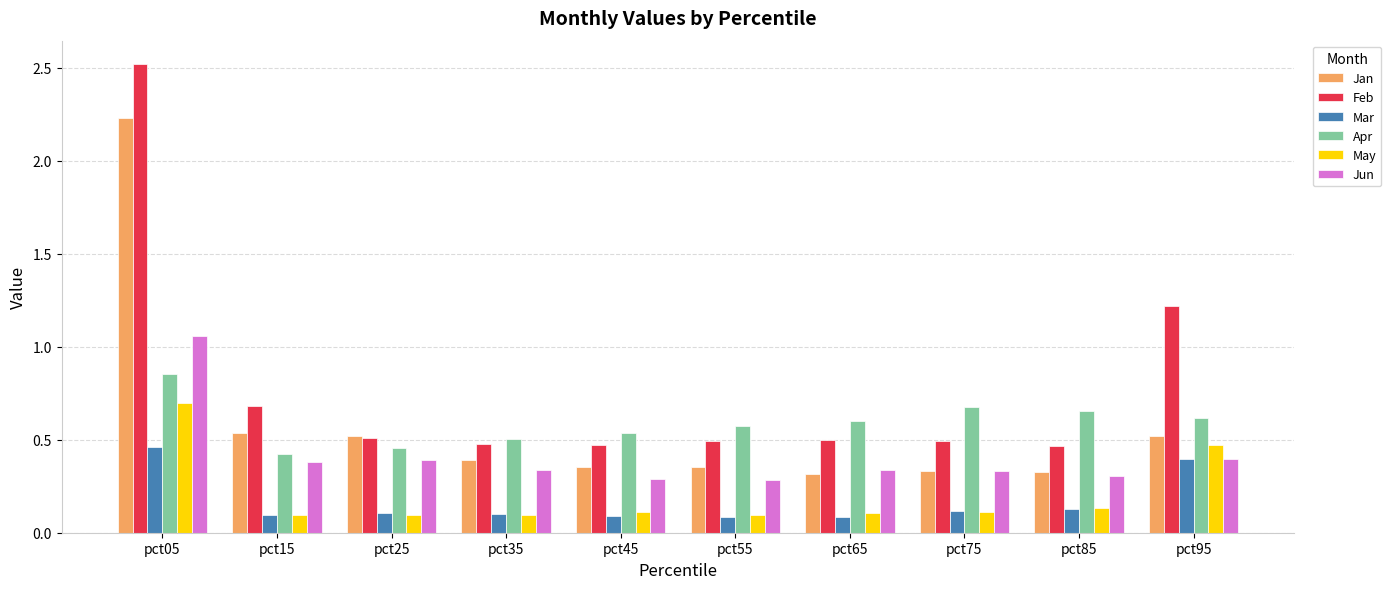

What is the difference between the Feb values at pct75 and pct05?

2.0